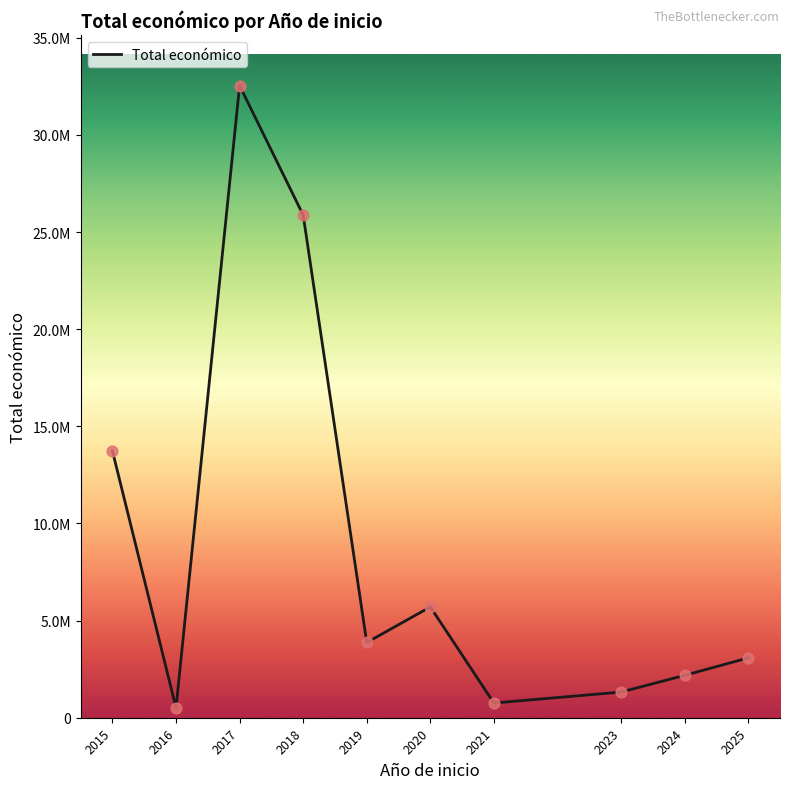

Does the chart have visible grid lines?

No